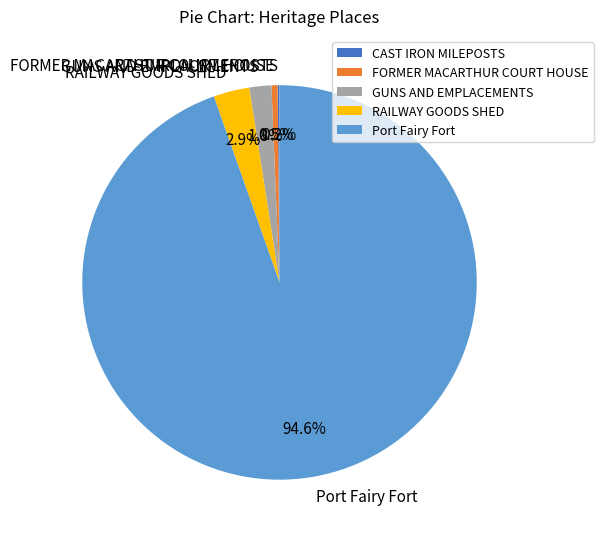

True or false: Port Fairy Fort accounts for 95% of the total.

True